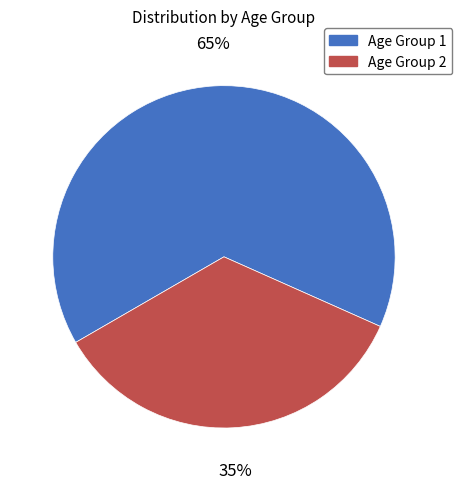

What is the largest slice in the pie chart?

Age Group 1